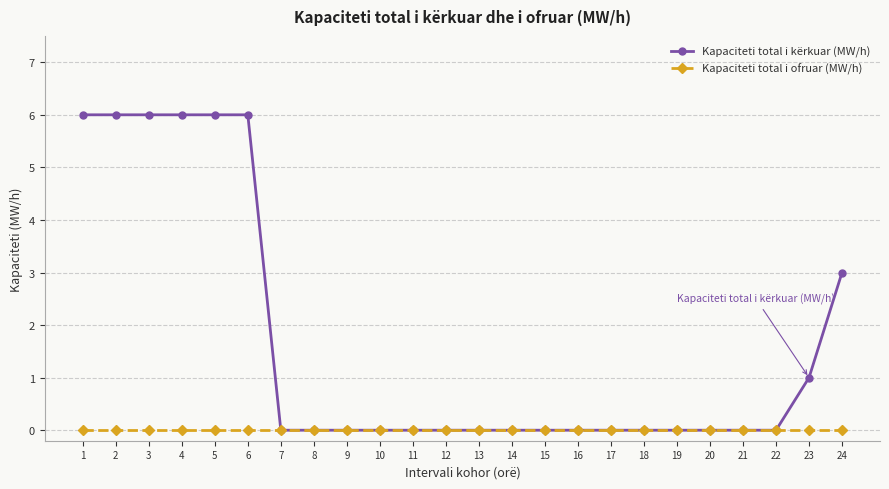

Count the number of categories in the chart.

24